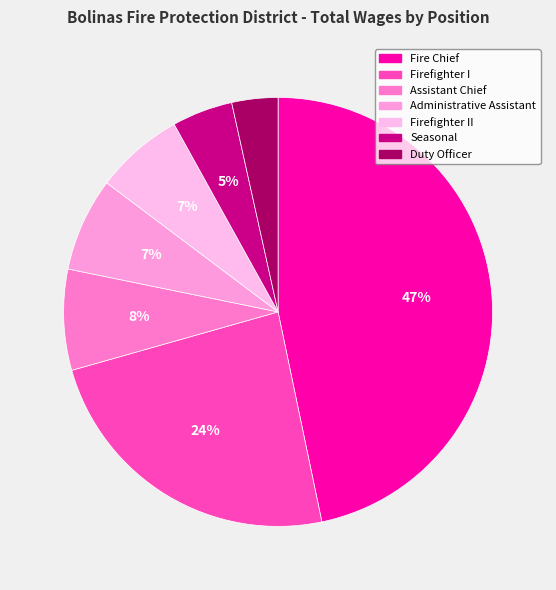

How many slices are in this pie chart?

7